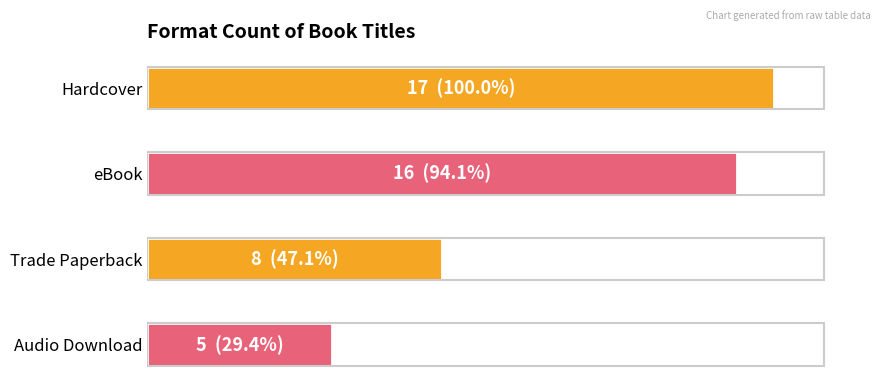

Are the bars horizontal?

Yes